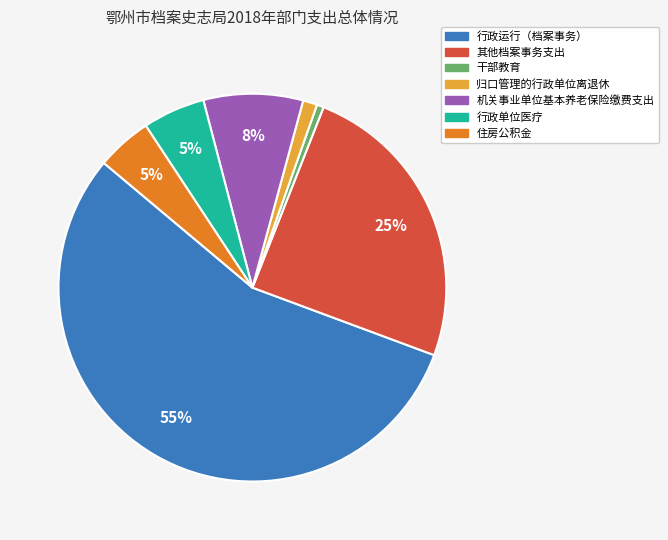

What is the largest slice in the pie chart?

行政运行（档案事务）